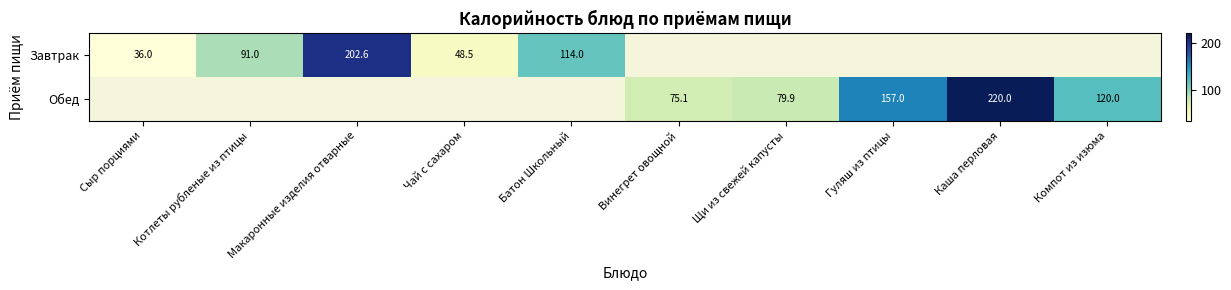

True or false: Завтрак has a value of 114.0 at Батон Школьный.

True